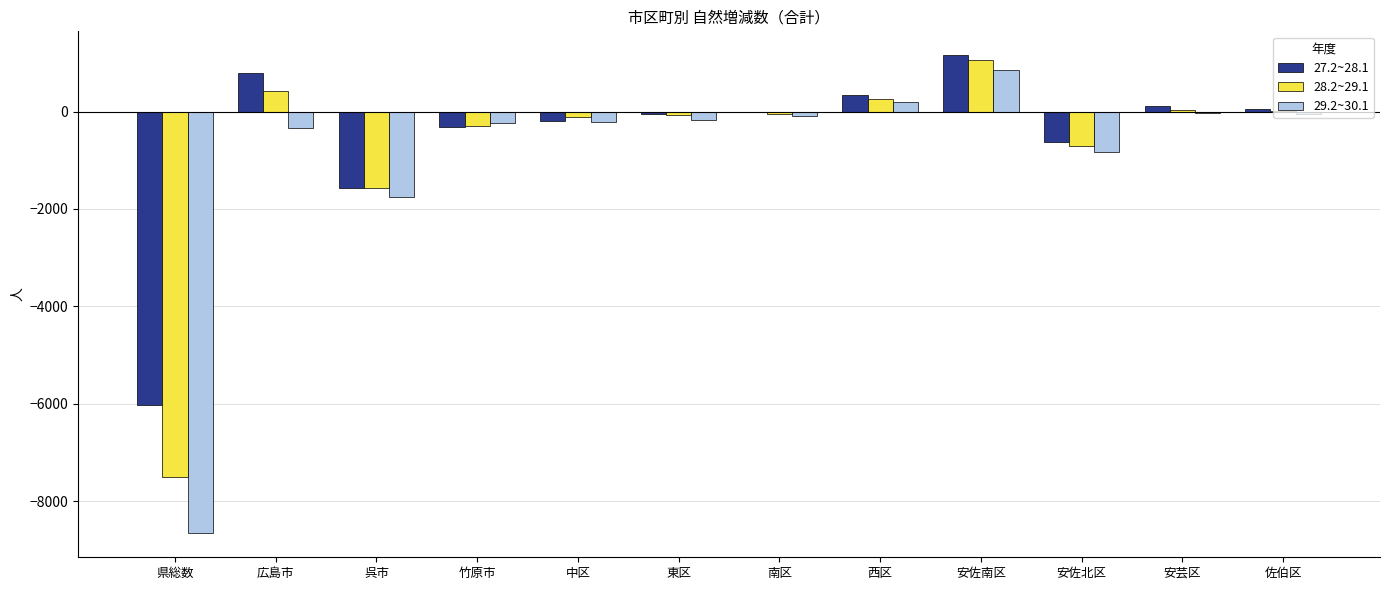

What is the sum of all 28.2~29.1 values?

-8538